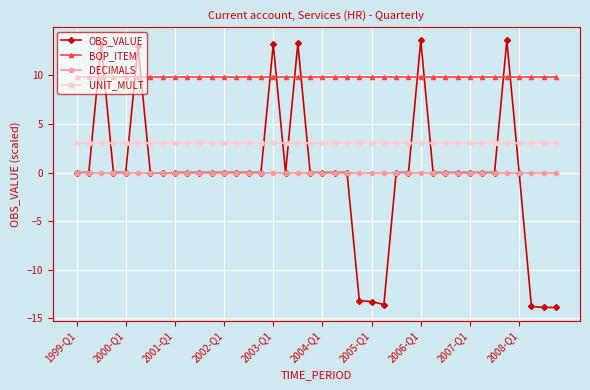

List the series in order of their peak value, lowest first.

DECIMALS, UNIT_MULT, BOP_ITEM, OBS_VALUE